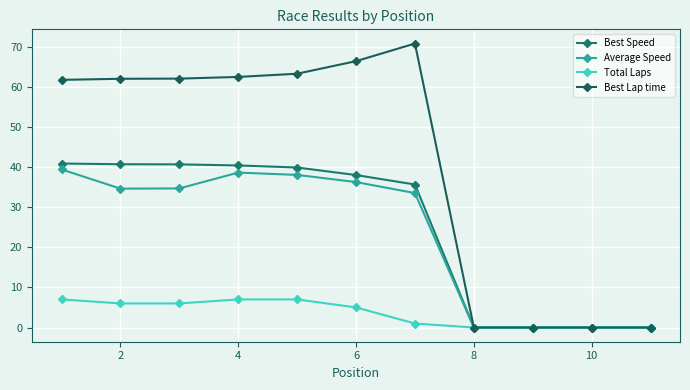

What is the difference between the maximum and minimum values in the Total Laps series?

7.0